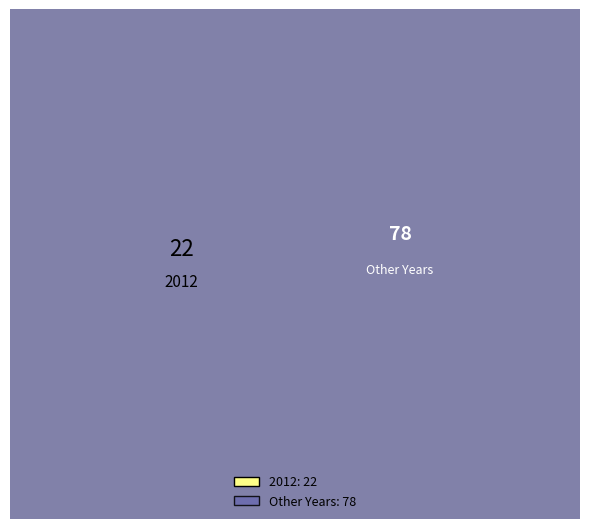

True or false: 2014 accounts for 7% of the total.

False